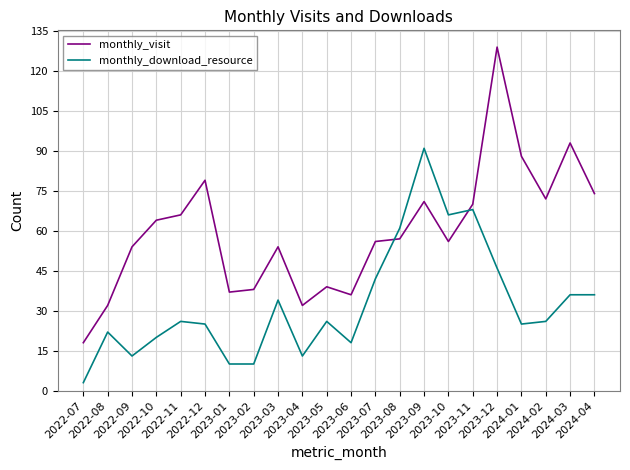

What position from the left is 2023-05?

11